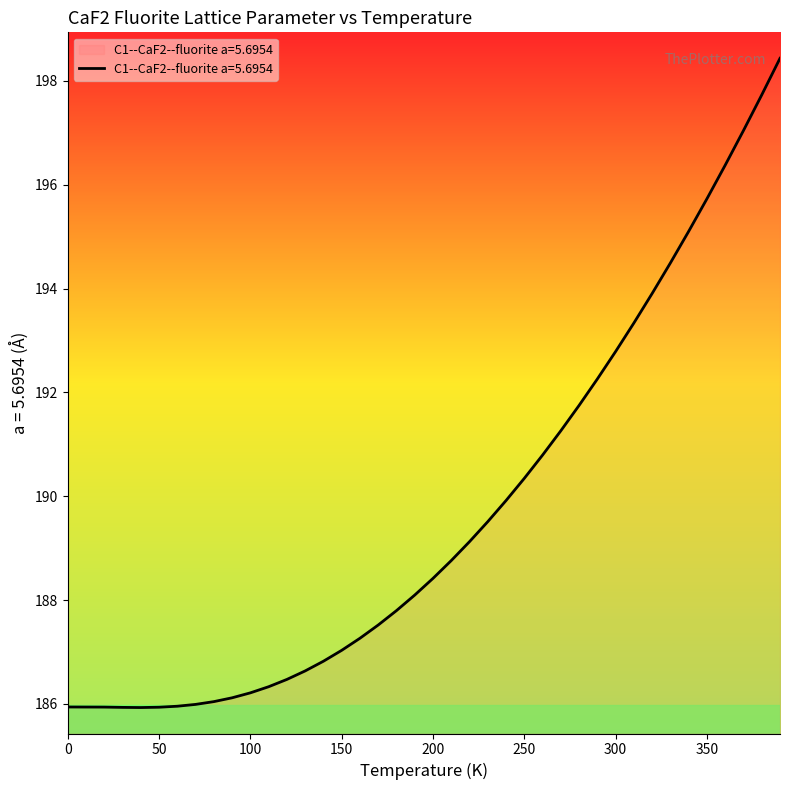

Does the chart display data point markers on the line(s)?

No